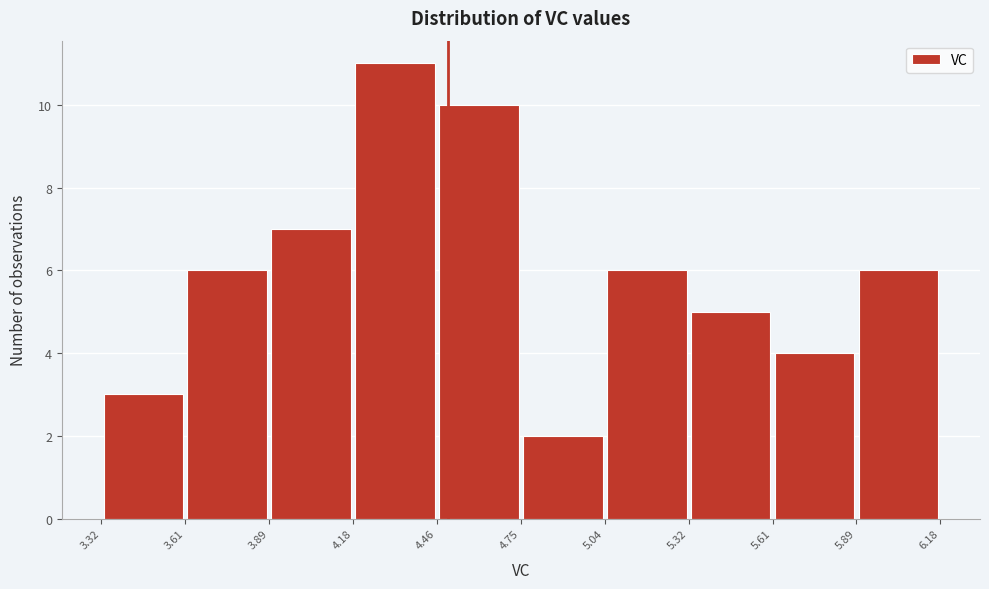

Which range on the x-axis has the tallest bar?

4.18 to 4.46